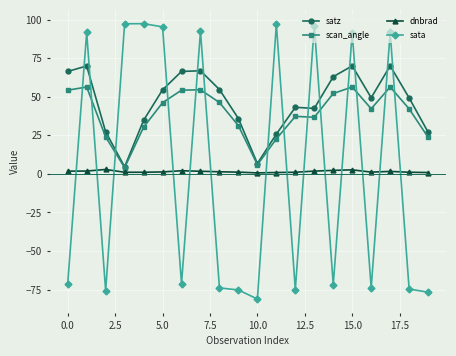

True or false: satz has more than 2 interior local peaks.

True